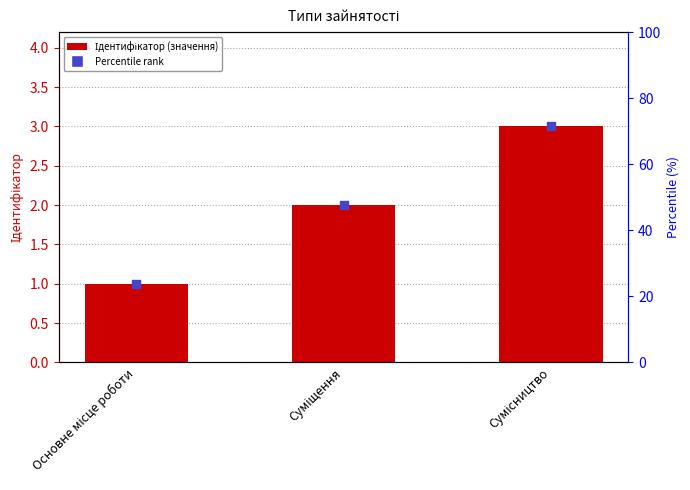

Which has a higher value, Суміщення or Сумісництво?

Сумісництво